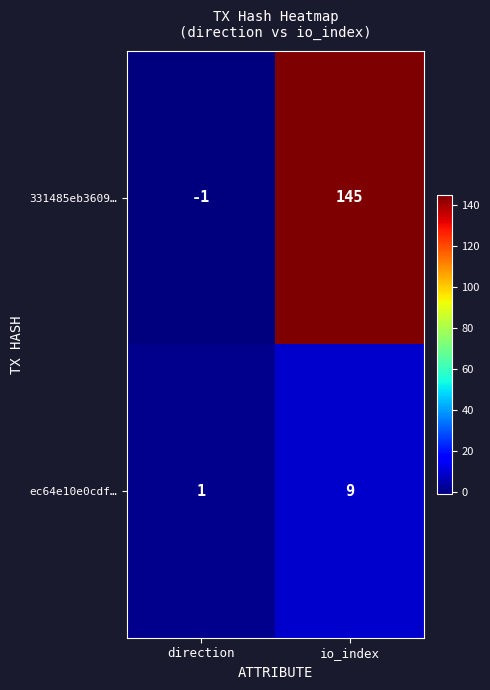

Reading left to right, list all the values displayed in this chart.

331485eb3609…: direction=-1	io_index=145
ec64e10e0cdf…: direction=1	io_index=9